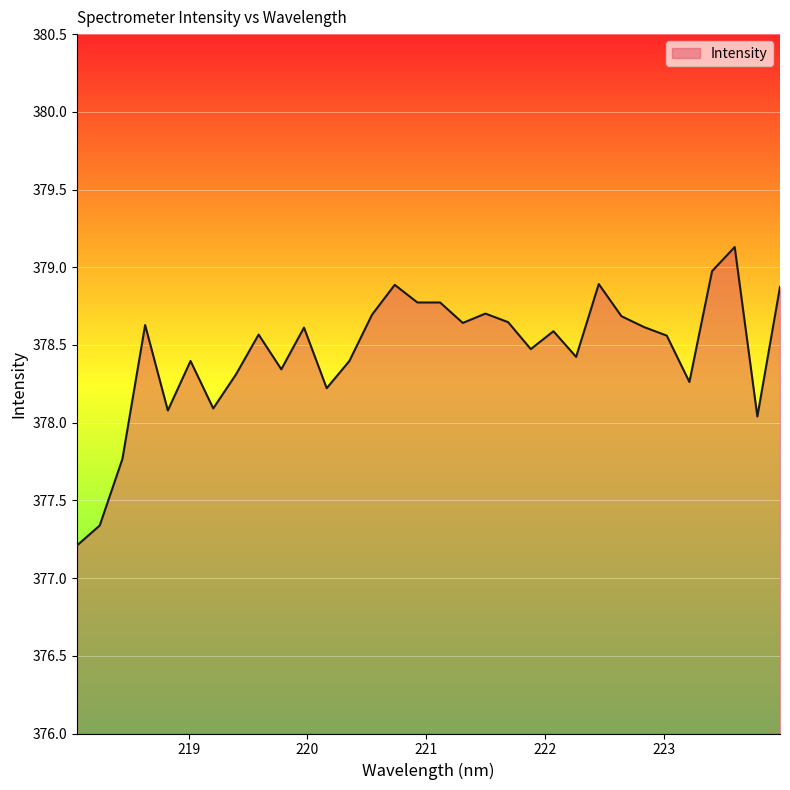

What is the minimum value shown in the chart?

377.2